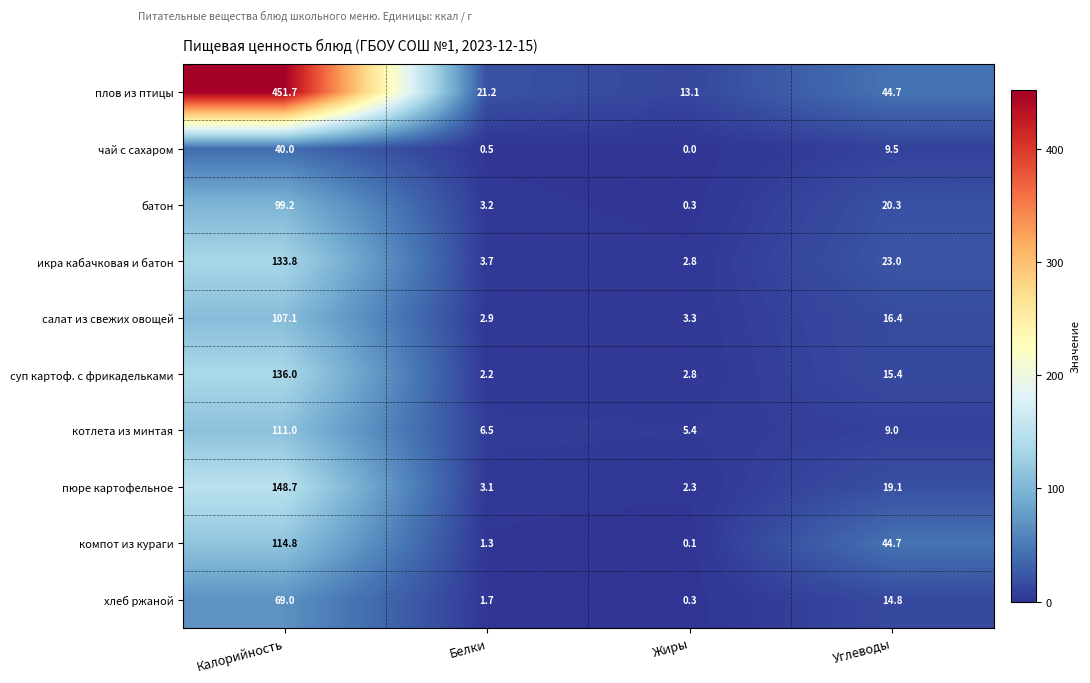

Which series has the largest range (max minus min)?

плов из птицы